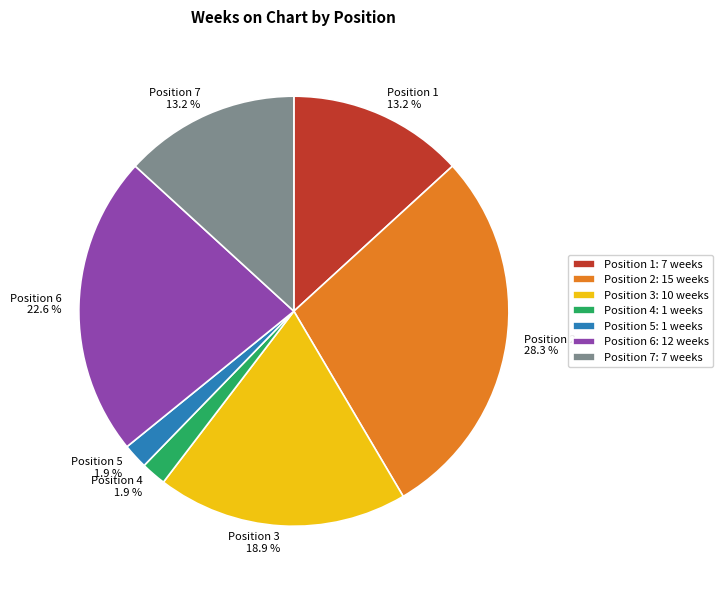

True or false: Position 2 accounts for 28% of the total.

True